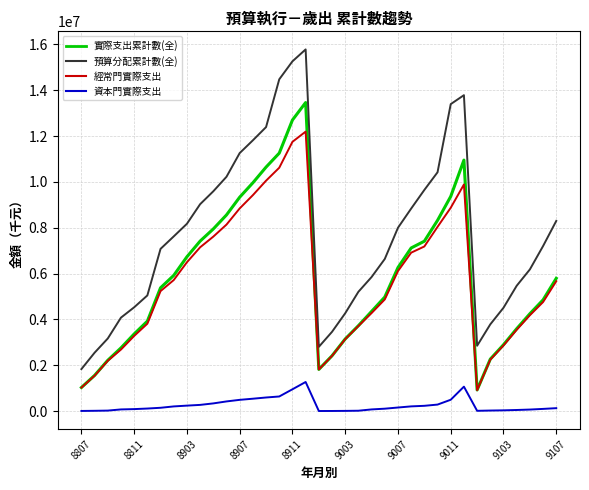

Which series has the largest total across all categories?

預算分配累計數(全)